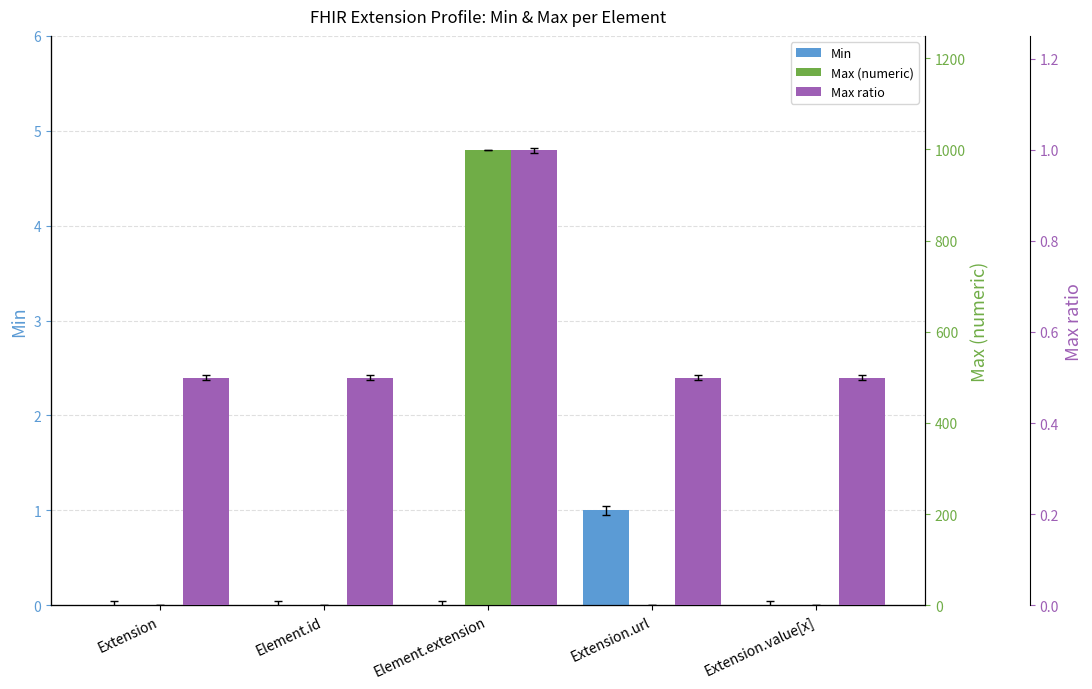

Reading right to left, extract all data points from this chart.

Min: 0.0	1.0	0.0	0.0	0.0
Max (numeric): 1.0	1.0	999.0	1.0	1.0
Max ratio: 0.5	0.5	1.0	0.5	0.5